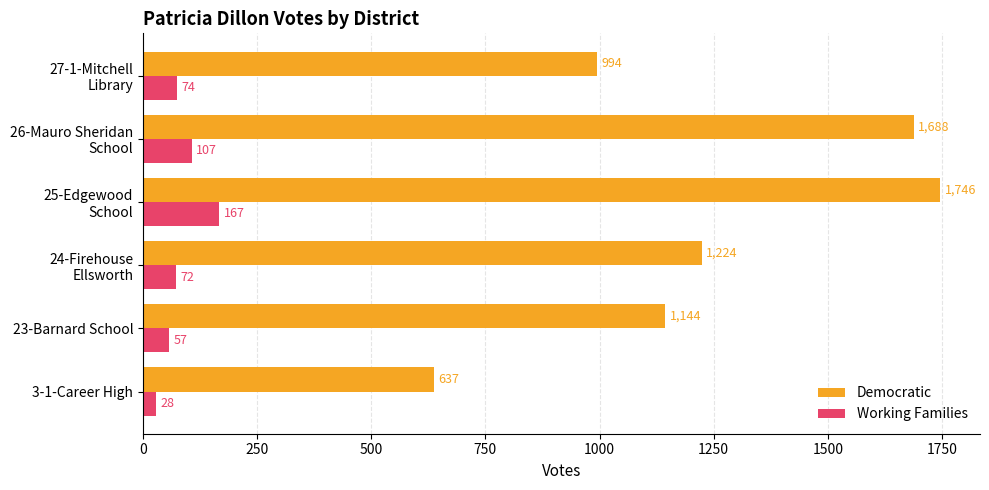

The Working Families series shows 28 at 3-1-Career High. True or false?

True